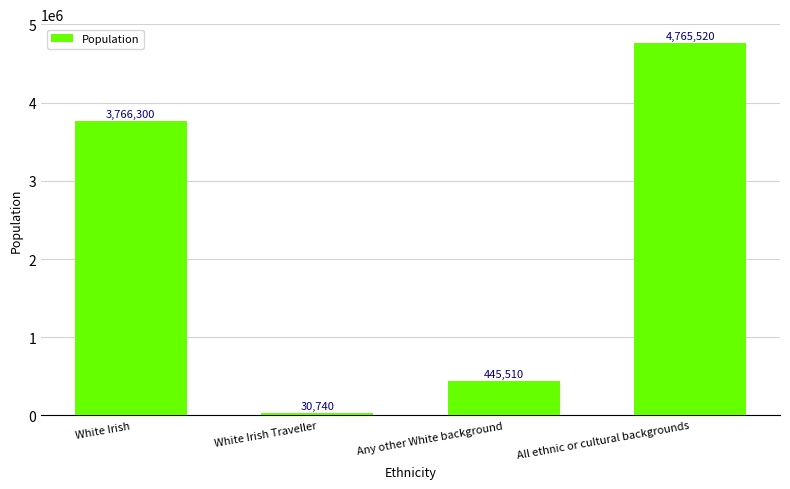

Reading right to left, what are all the values shown in this chart?

4765520	445510	30740	3766300